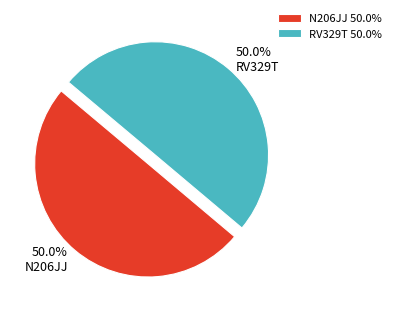

What is the ratio of the value at RV329T 50.0% to the value at N206JJ 50.0%?

1.0